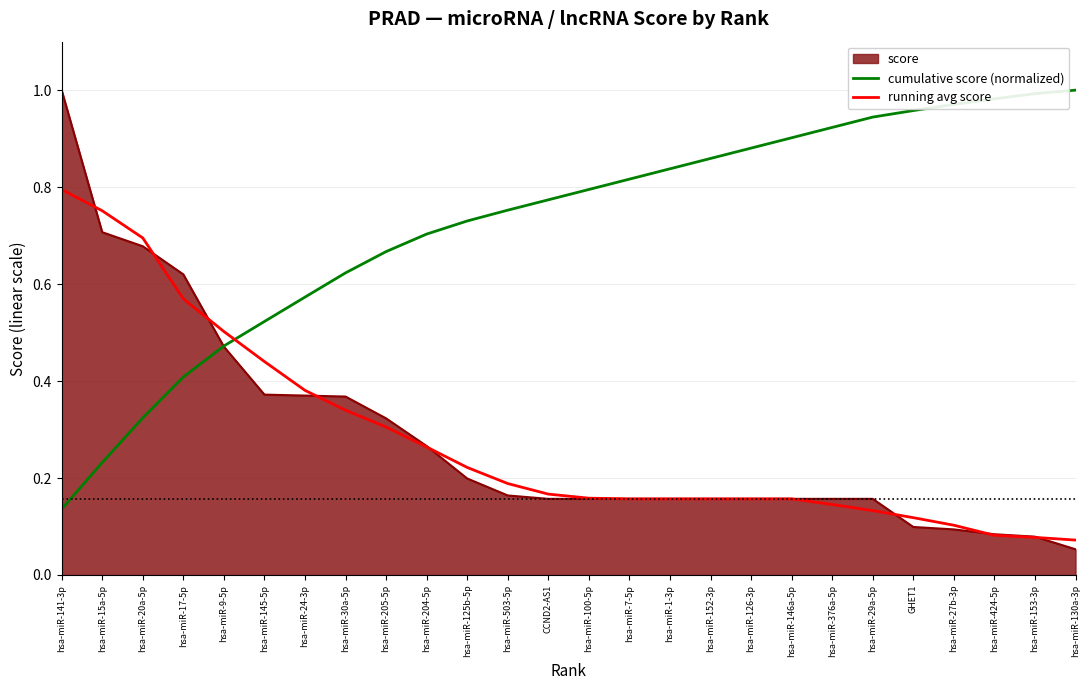

True or false: running avg score has a value of 0.7 at hsa-miR-24-3p.

False